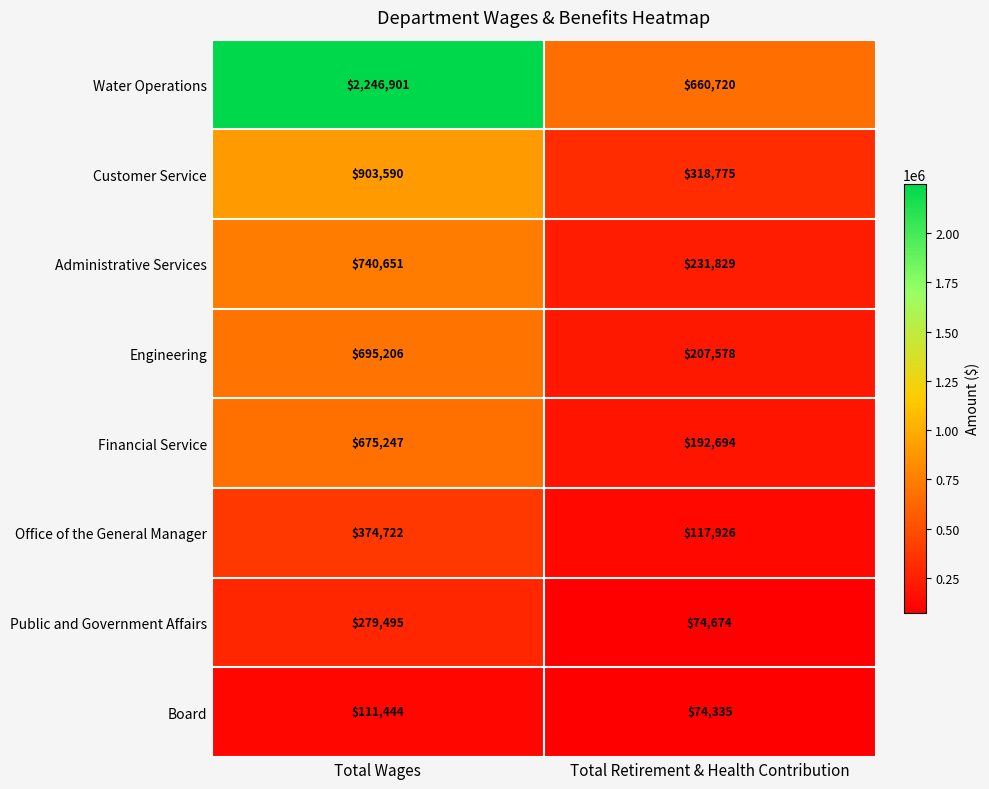

Reading left to right, transcribe all the data shown in this chart.

Water Operations: 2246901	660720
Customer Service: 903590	318775
Administrative Services: 740651	231829
Engineering: 695206	207578
Financial Service: 675247	192694
Office of the General Manager: 374722	117926
Public and Government Affairs: 279495	74674
Board: 111444	74335